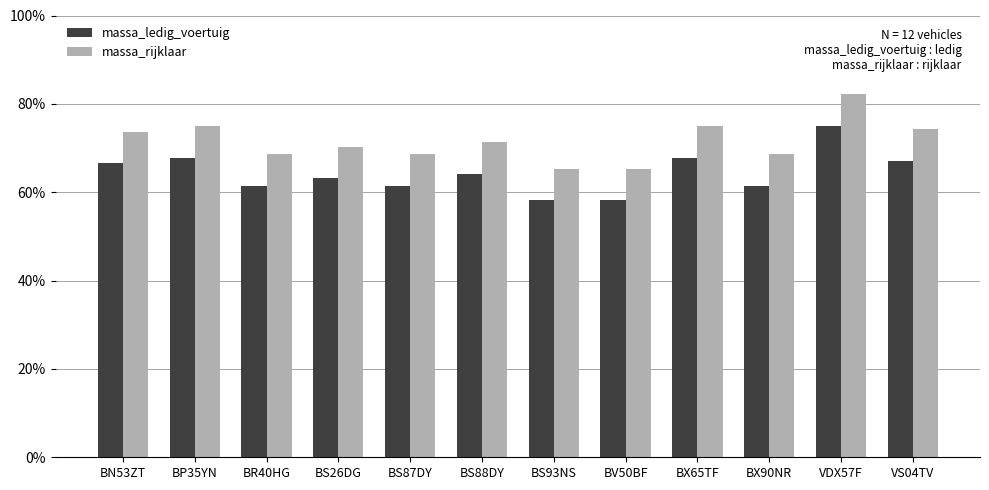

Which has a higher value, BS93NS or BS26DG?

BS26DG